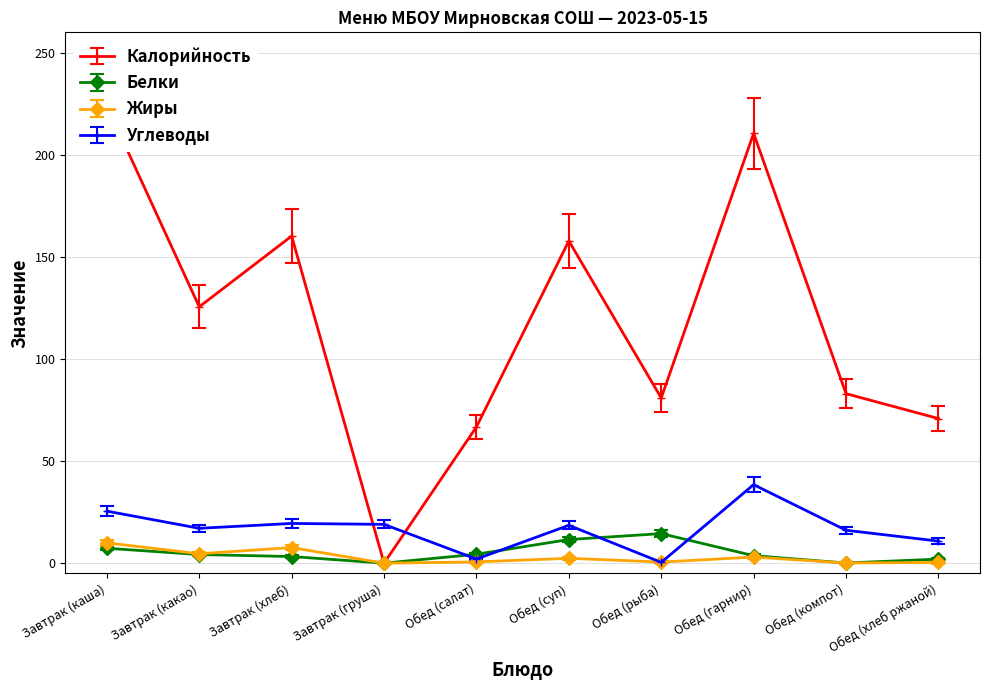

What is the value of the Белки point at the 2nd from the left?

4.2